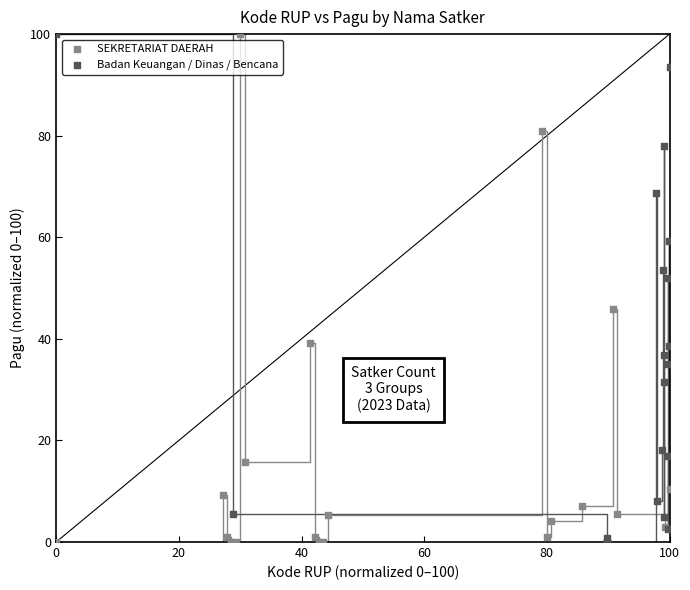

What are all the series names shown in the legend?

SEKRETARIAT DAERAH, Badan Keuangan / Dinas / Bencana